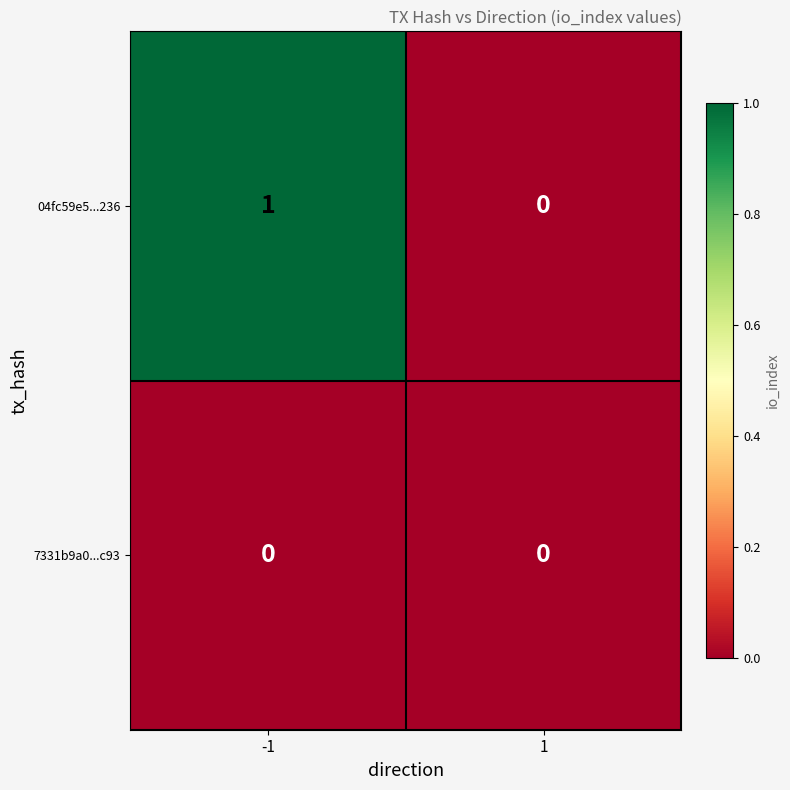

Rank the series by their maximum value, from lowest to highest.

7331b9a0...c93, 04fc59e5...236